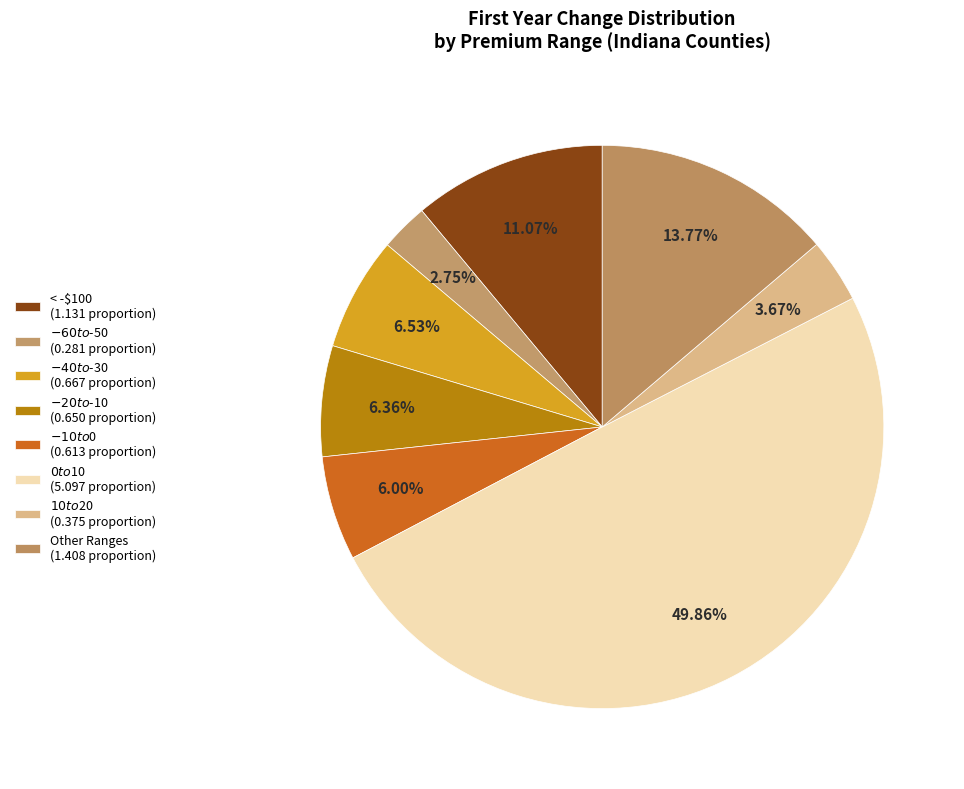

Which category has the biggest portion of the pie?

$0 to $10